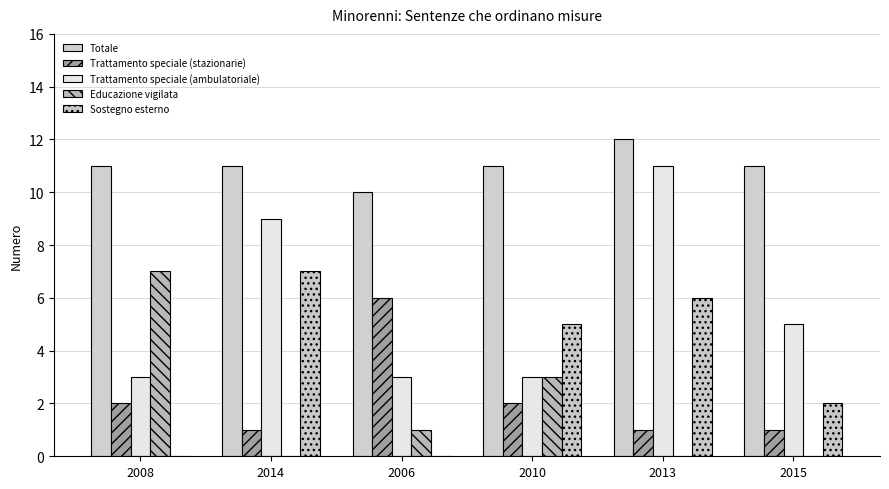

How many distinct data groups are displayed?

5